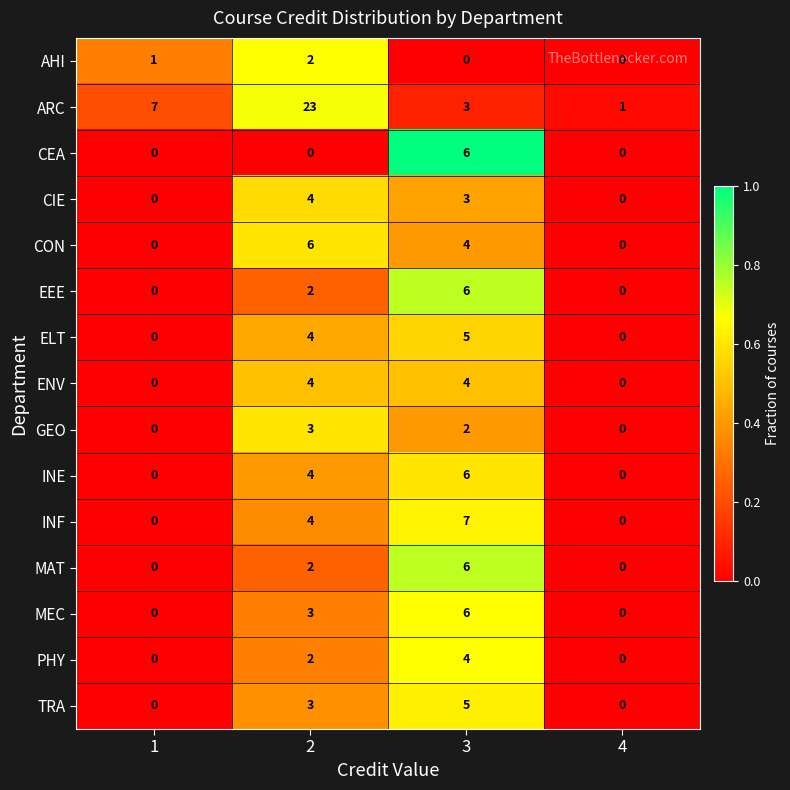

What is the sum of all ARC values?

34